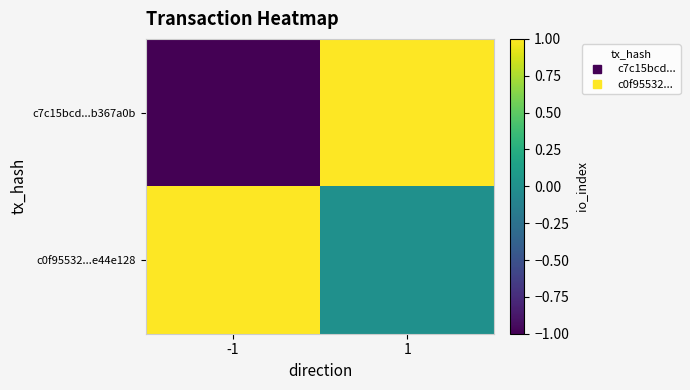

At which category does the chart reach its peak across all series?

1